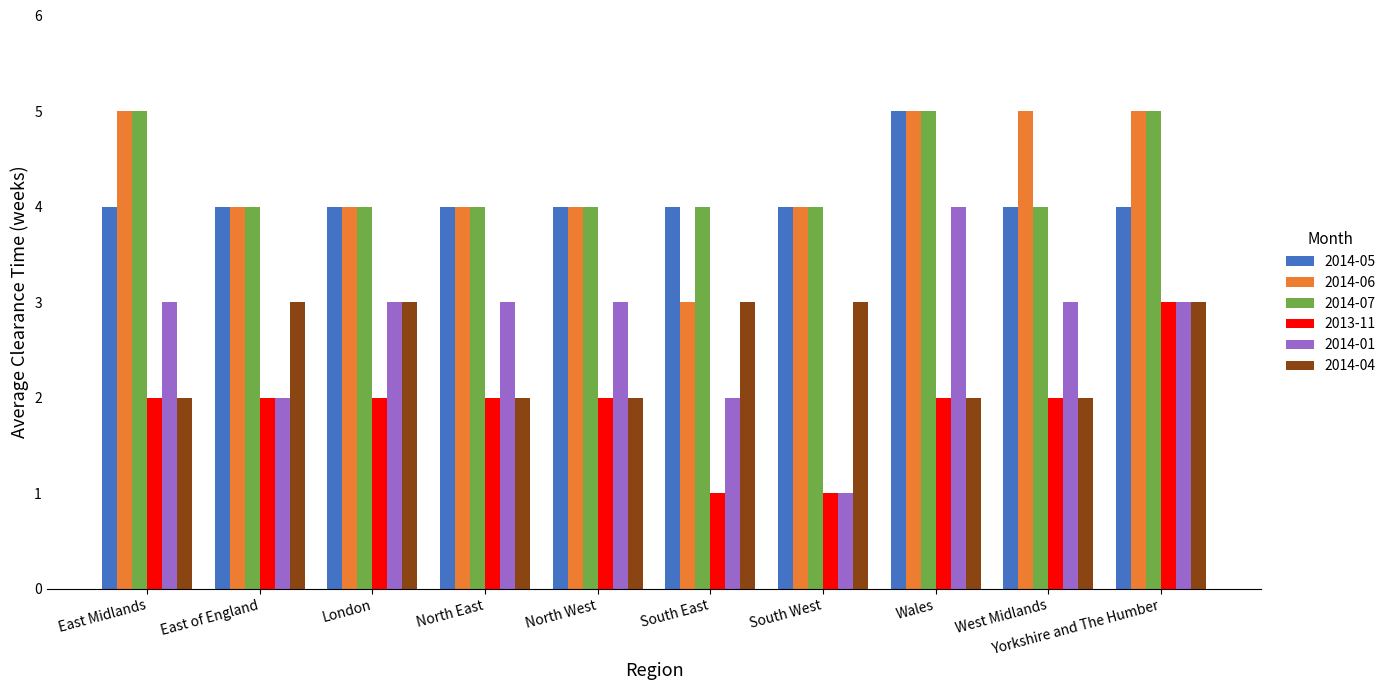

Which category has the highest value in the 2014-05 series?

Wales